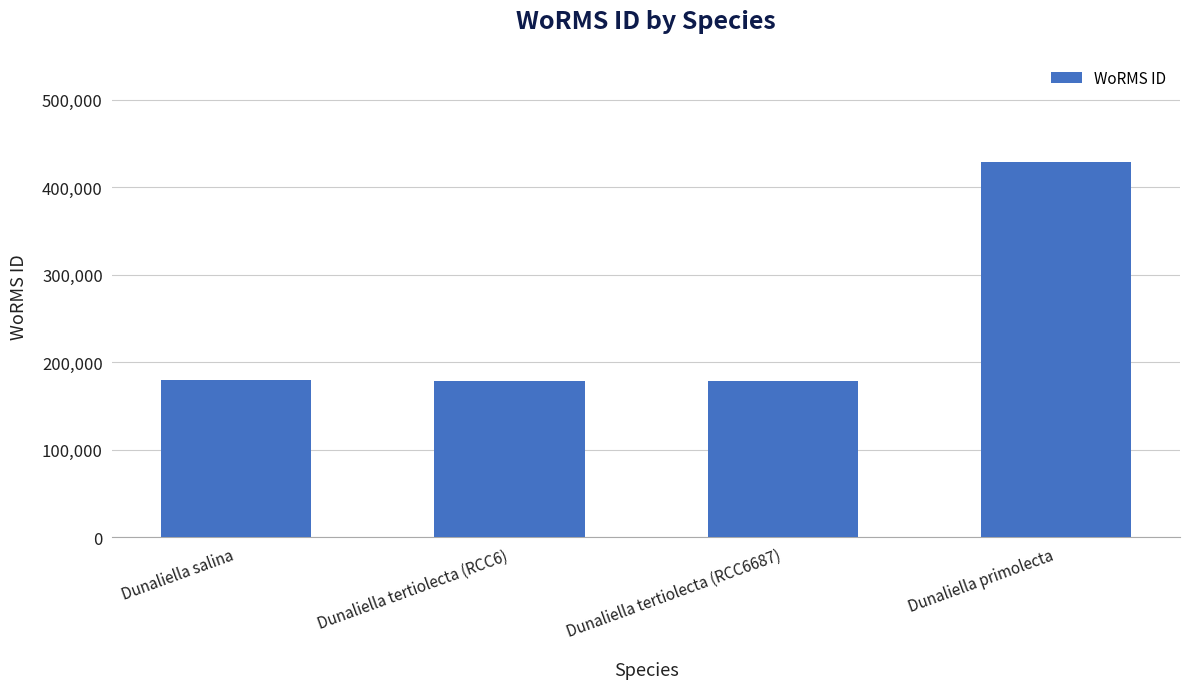

Between Dunaliella tertiolecta (RCC6687) and Dunaliella primolecta, which is larger?

Dunaliella primolecta